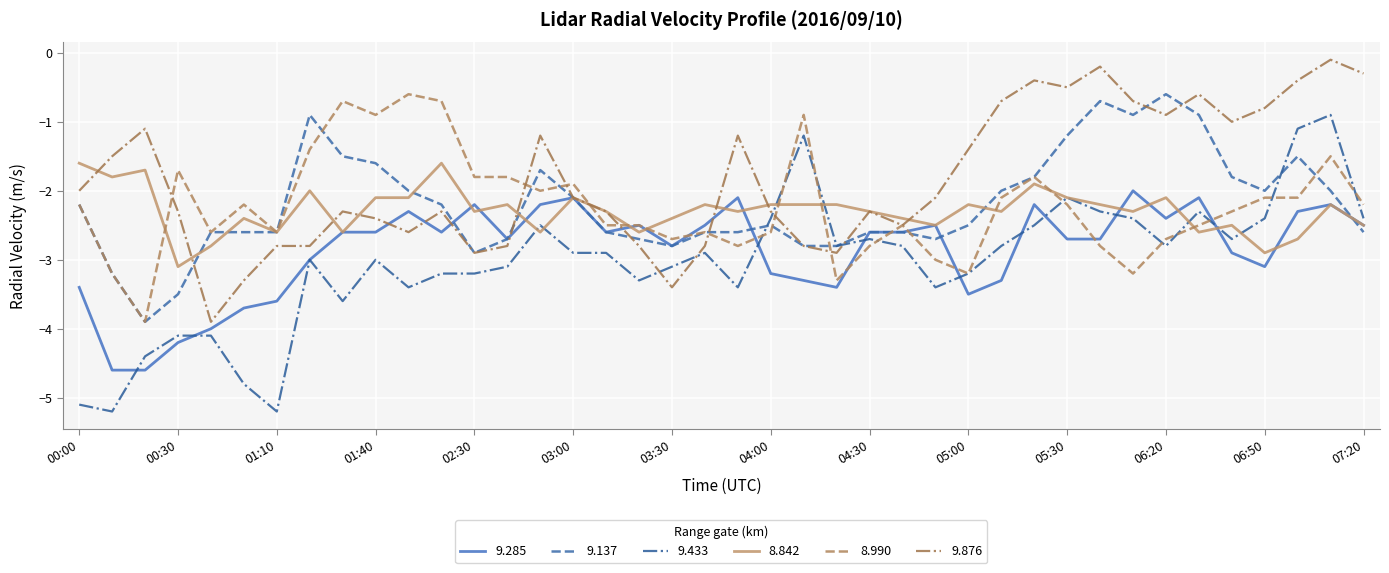

What is the difference between the maximum and minimum values in the 9.876 series?

3.8